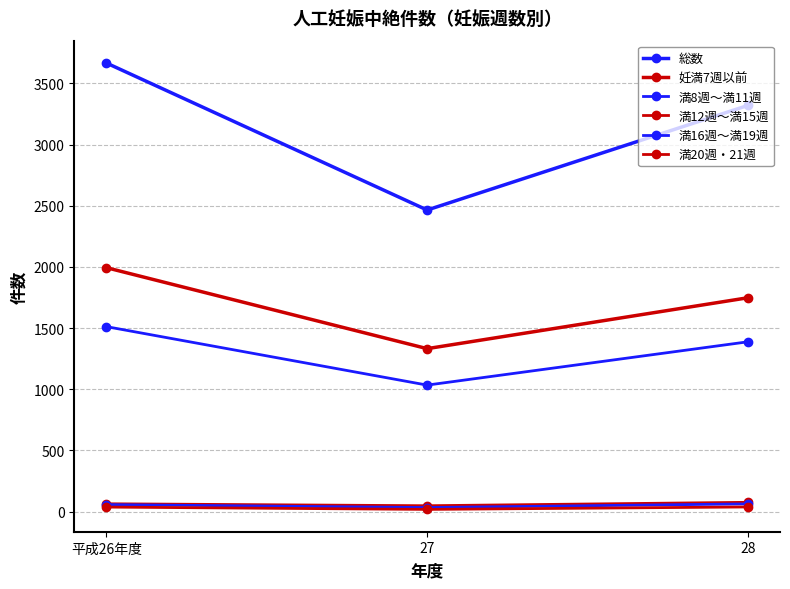

How many lines are shown in the chart?

6